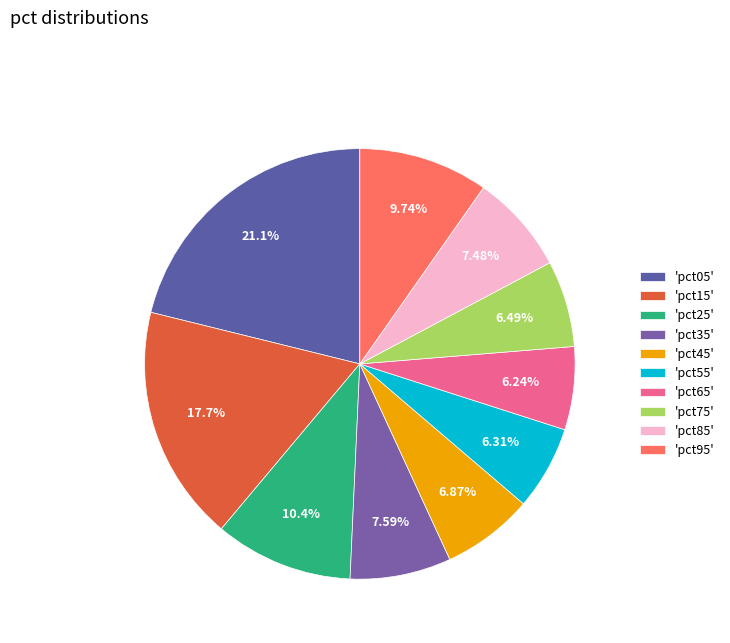

Rank the categories by value from highest to lowest.

pct05, pct15, pct25, pct95, pct35, pct85, pct45, pct75, pct55, pct65